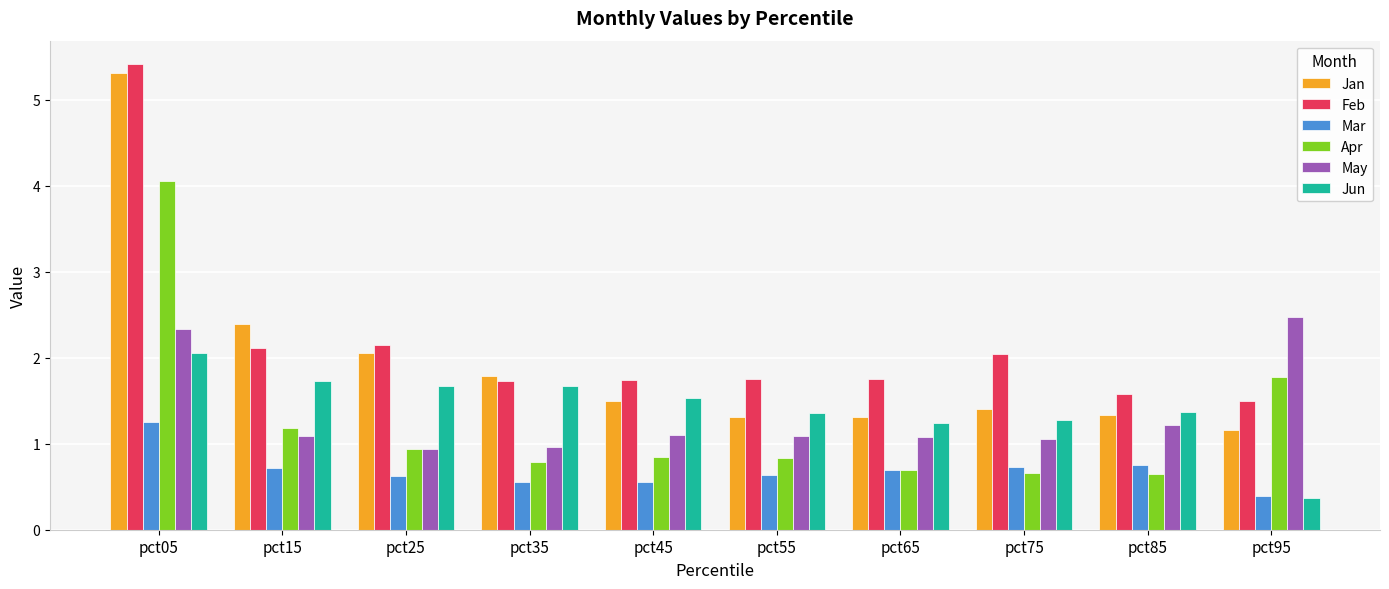

At which label does Jun reach its peak?

pct05